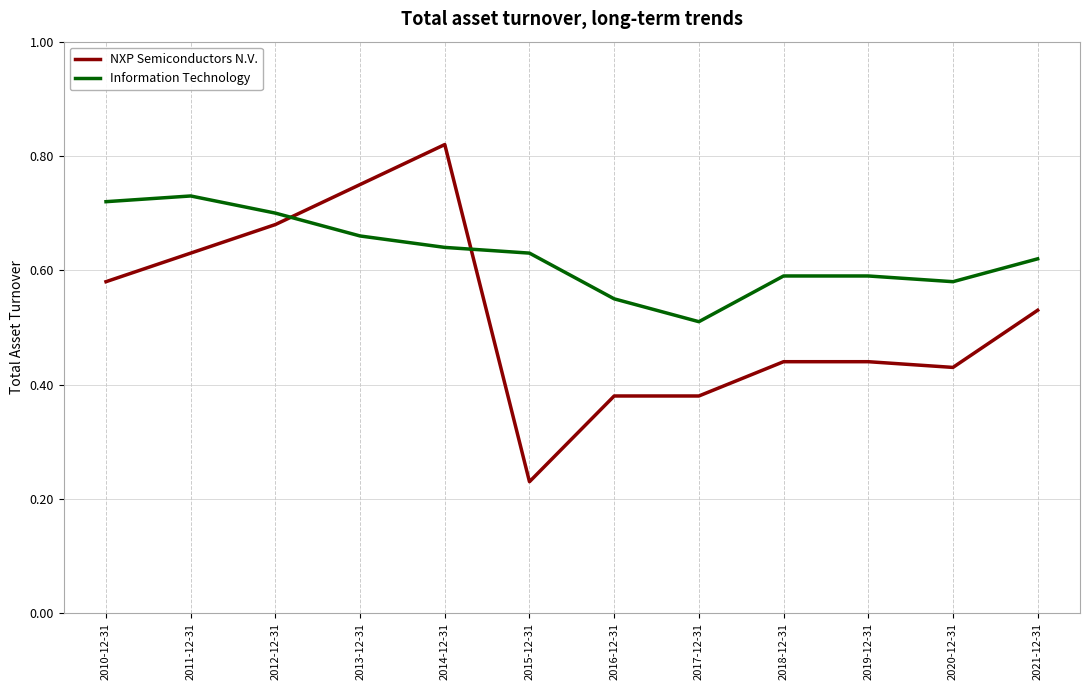

How many intersections are there between Information Technology and NXP Semiconductors N.V.?

2